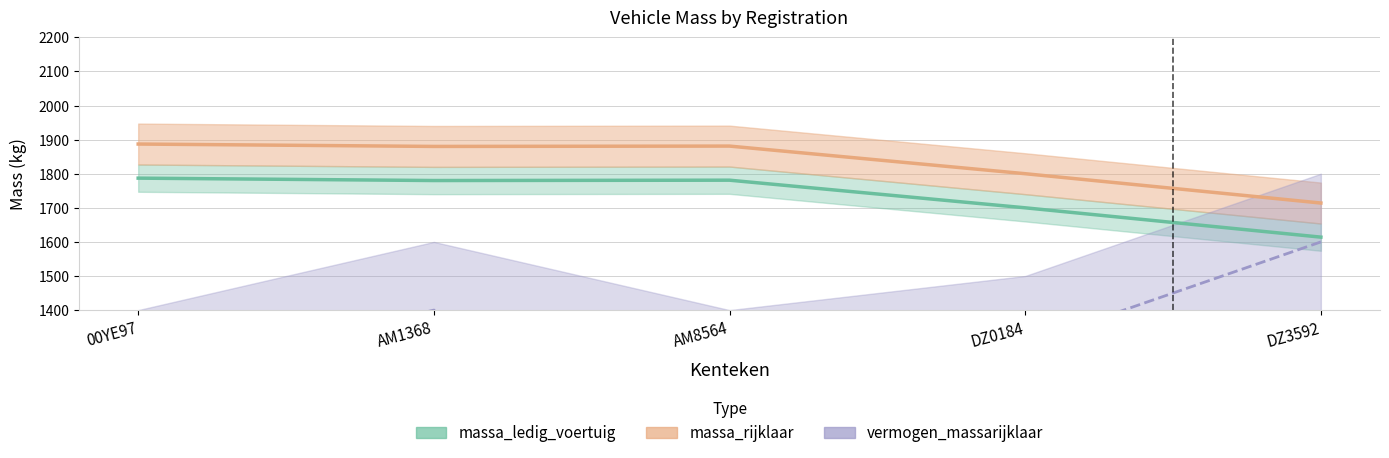

True or false: vermogen_massarijklaar and massa_ledig_voertuig cross at least once.

False